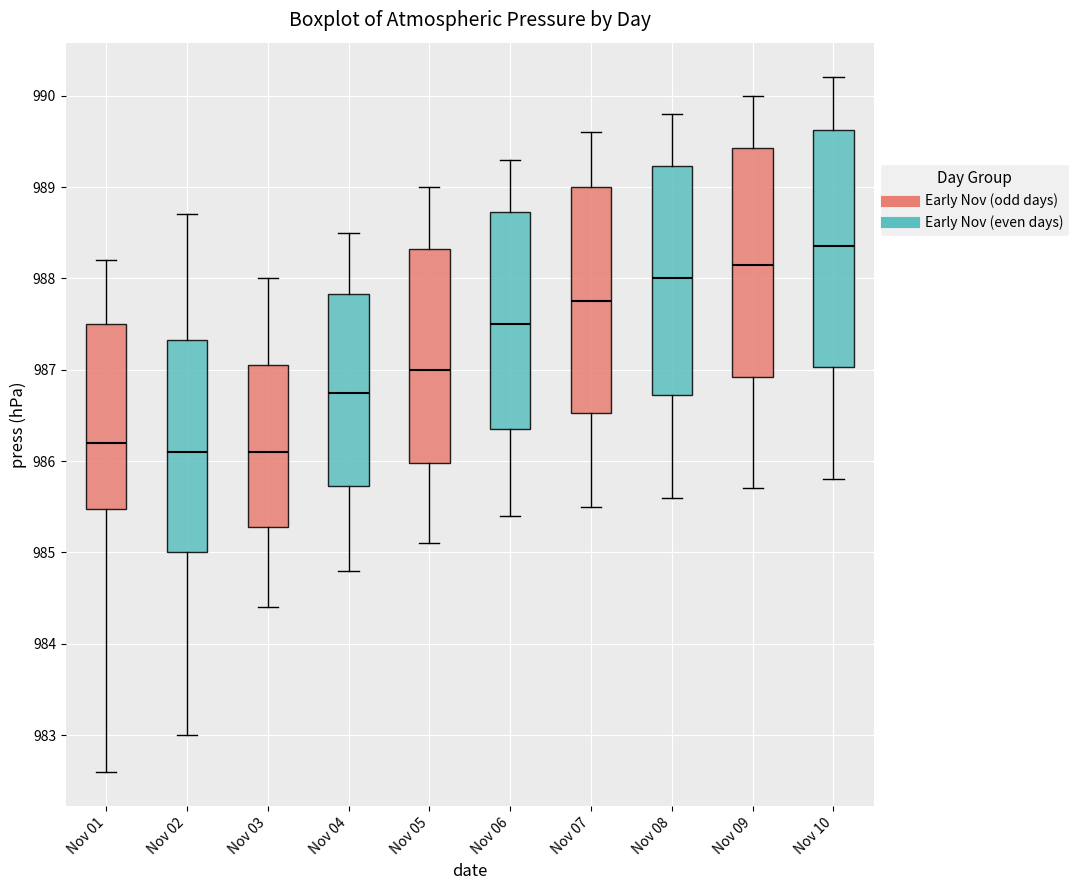

Which box has the highest median line?

Nov 10